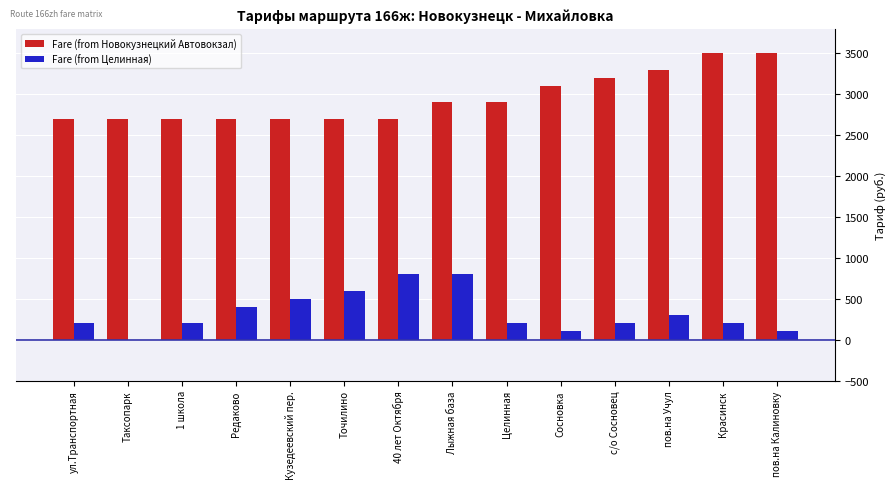

What is the total value across all series at Красинск?

3700